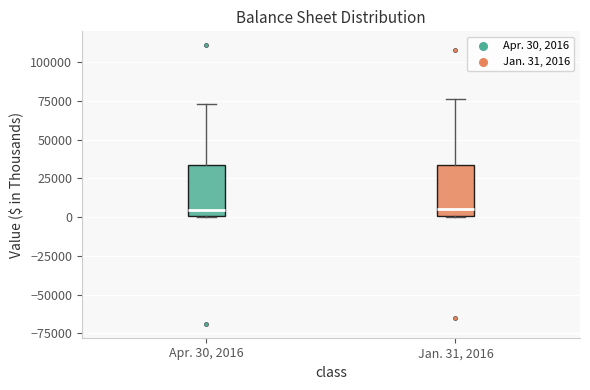

Reading left to right, transcribe this box plot: for each box, give where its median line is, the range the box spans, and where its two whiskers end, as read against the y-axis. The values are not printed on the chart, so give them approximately, as read against the axis.

Apr. 30, 2016: median 5000, box 0 to 35000, whiskers 0 to 75000
Jan. 31, 2016: median 5000, box 0 to 35000, whiskers 0 to 75000